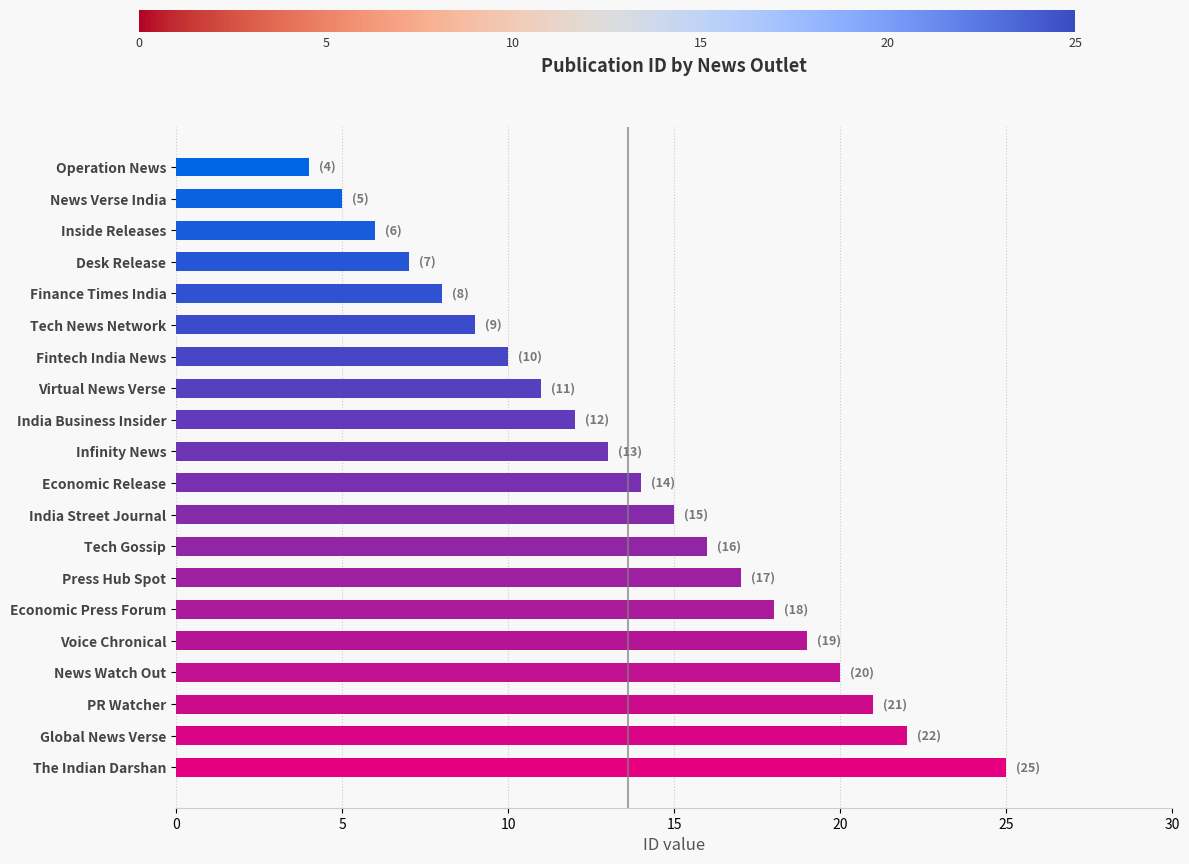

What is the greatest value displayed?

25